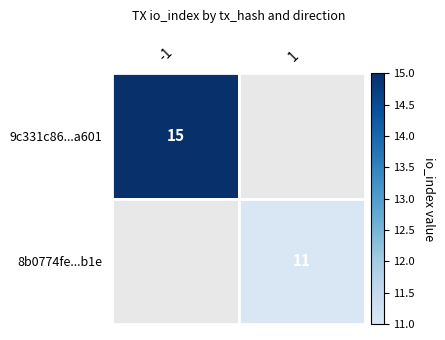

The value of 9c331c86...a601 at -1 is 15. True or false?

True